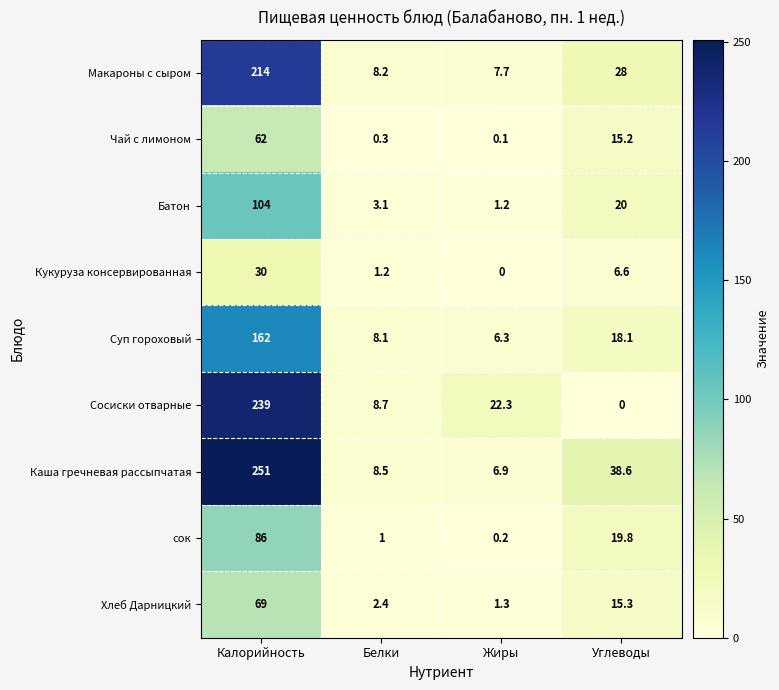

Count the number of categories in the chart.

4